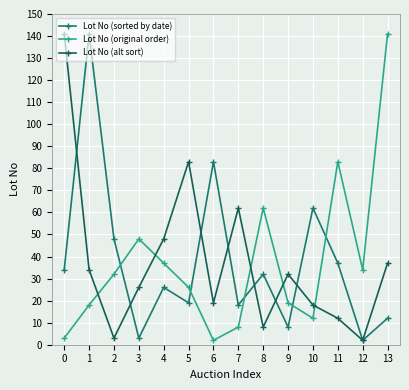

Reading right to left, transcribe all the data shown in this chart.

Lot No (sorted by date): 13=12	12=2	11=37	10=62	9=8	8=32	7=18	6=83	5=19	4=26	3=3	2=48	1=141	0=34
Lot No (original order): 13=141	12=34	11=83	10=12	9=19	8=62	7=8	6=2	5=26	4=37	3=48	2=32	1=18	0=3
Lot No (alt sort): 13=37	12=2	11=12	10=18	9=32	8=8	7=62	6=19	5=83	4=48	3=26	2=3	1=34	0=141